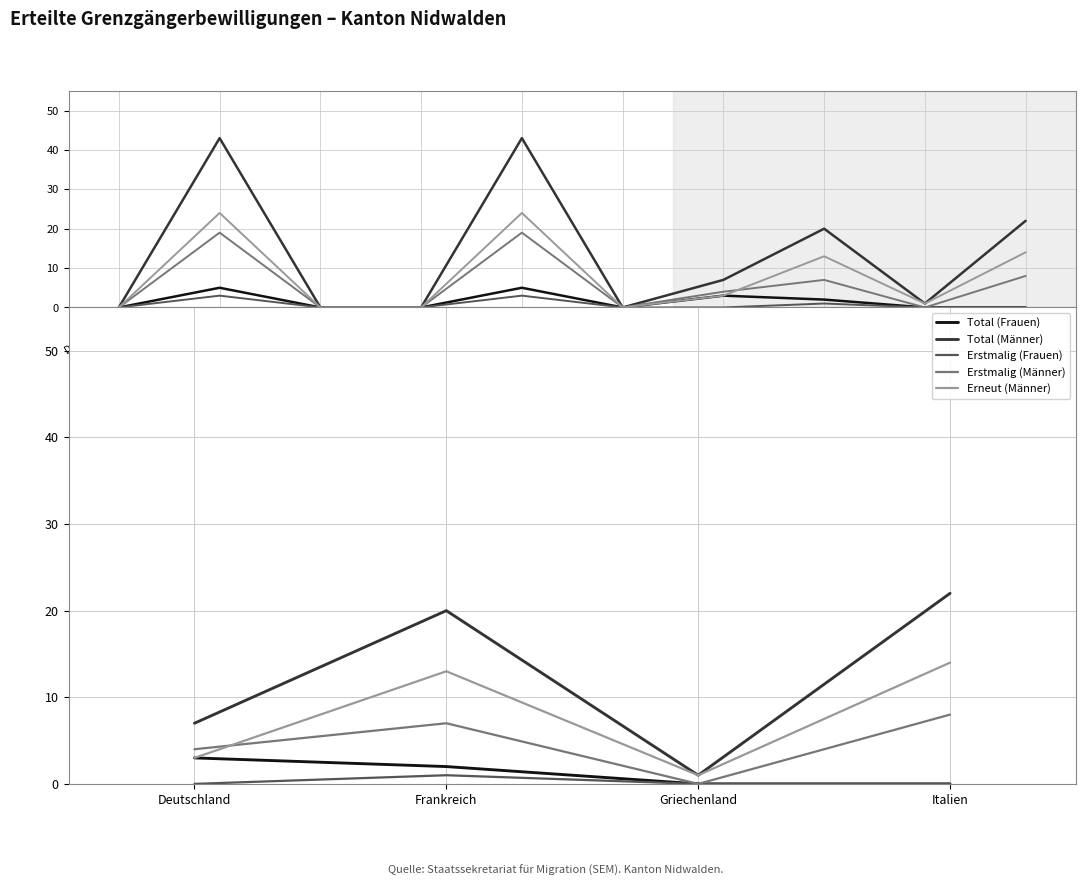

How many lines are shown in the chart?

5